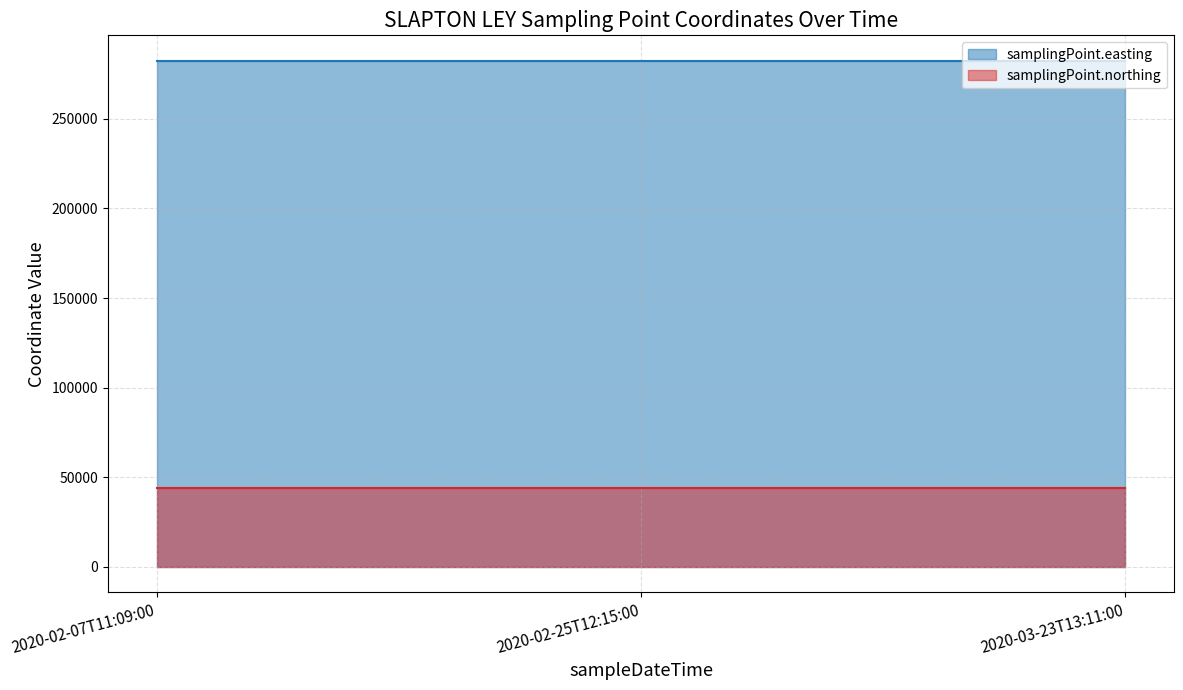

At which category does the chart reach its minimum across all series?

2020-02-07T11:09:00